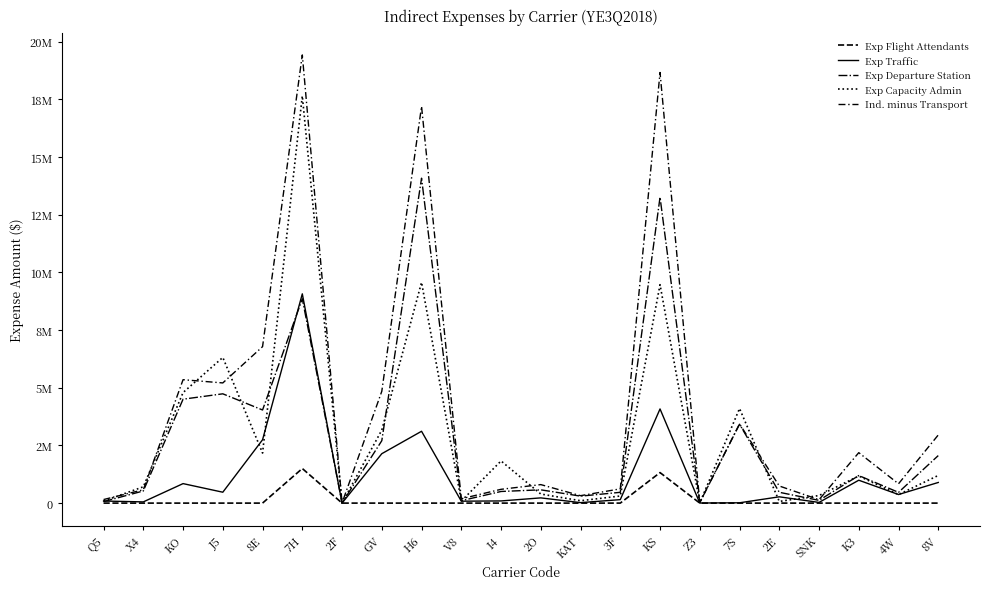

Does the chart have visible grid lines?

No